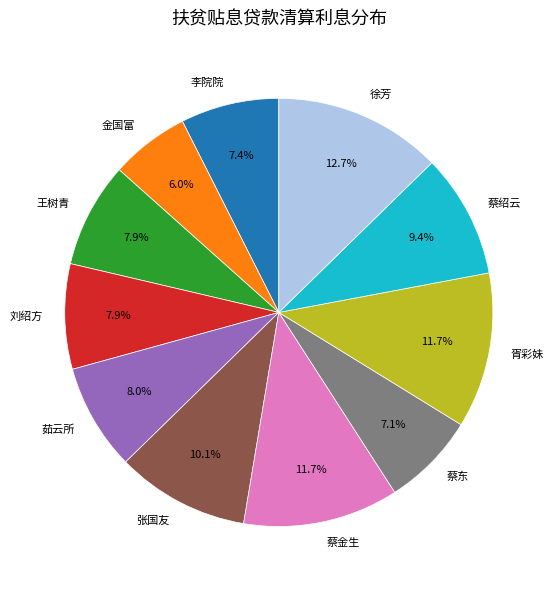

How many segments does this pie chart have?

11